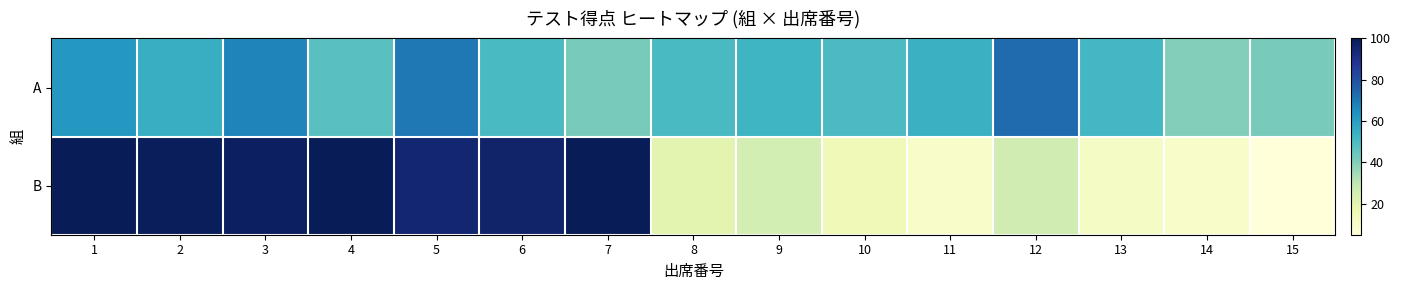

Reading left to right, what are all the values shown in this chart?

A: 1=62	2=55	3=67	4=48	5=70	6=51	7=42	8=51	9=53	10=50	11=54	12=73	13=52	14=40	15=42
B: 1=100	2=99	3=98	4=100	5=95	6=96	7=100	8=20	9=25	10=15	11=10	12=26	13=11	14=10	15=5